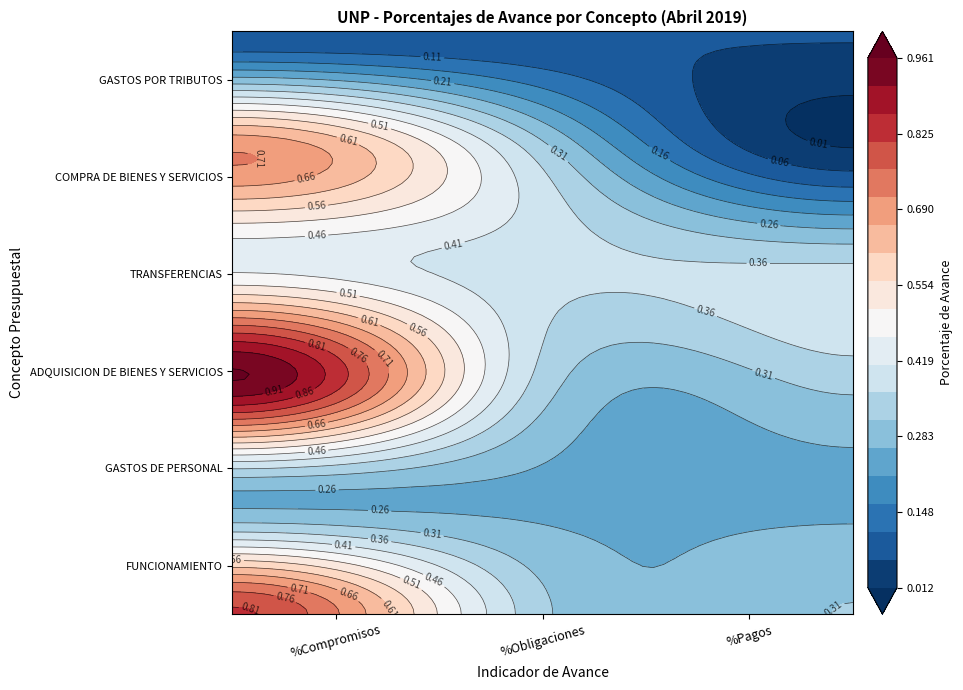

Reading left to right, what are all the values shown in this chart?

FUNCIONAMIENTO: %Compromisos=0.8	%Obligaciones=0.3	%Pagos=0.3
GASTOS DE PERSONAL: %Compromisos=0.3	%Obligaciones=0.3	%Pagos=0.3
ADQUISICION DE BIENES Y SERVICIOS: %Compromisos=1.0	%Obligaciones=0.3	%Pagos=0.3
TRANSFERENCIAS: %Compromisos=0.4	%Obligaciones=0.4	%Pagos=0.4
COMPRA DE BIENES Y SERVICIOS: %Compromisos=0.7	%Obligaciones=0.3	%Pagos=0.0
GASTOS POR TRIBUTOS: %Compromisos=0.1	%Obligaciones=0.1	%Pagos=0.1